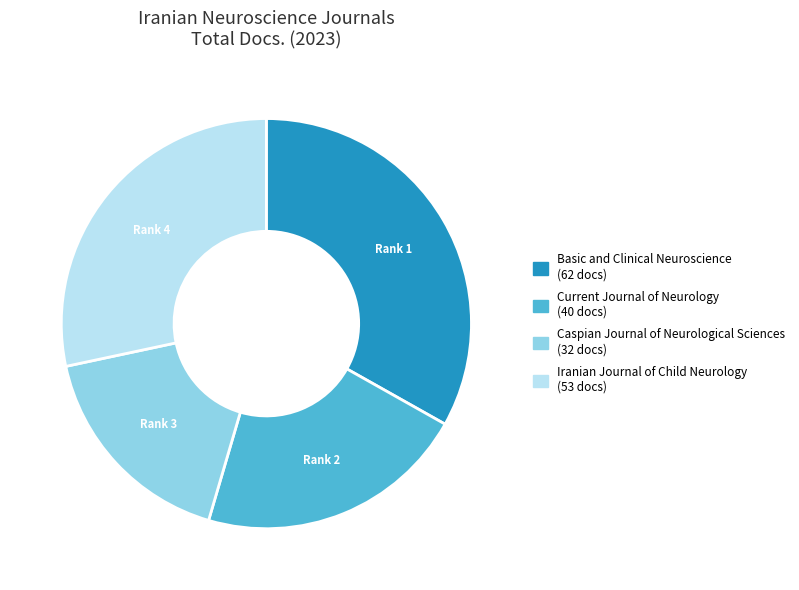

Do Caspian Journal of Neurological Sciences and Current Journal of Neurology together represent more than half of the pie?

No